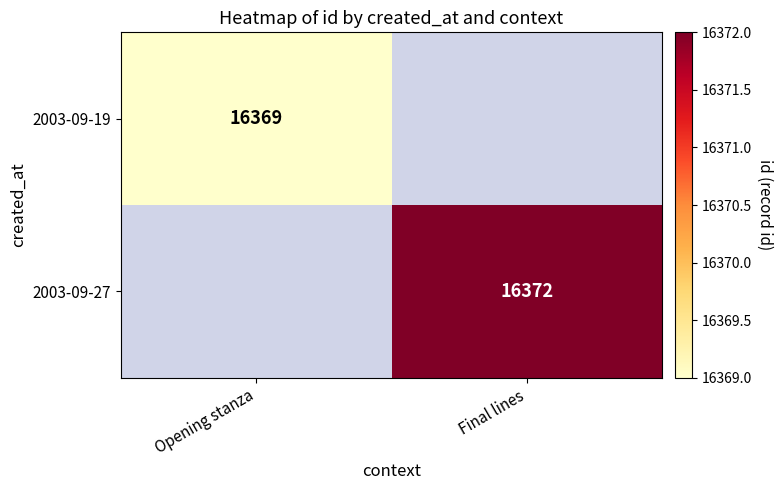

How many categories are shown in the chart?

2